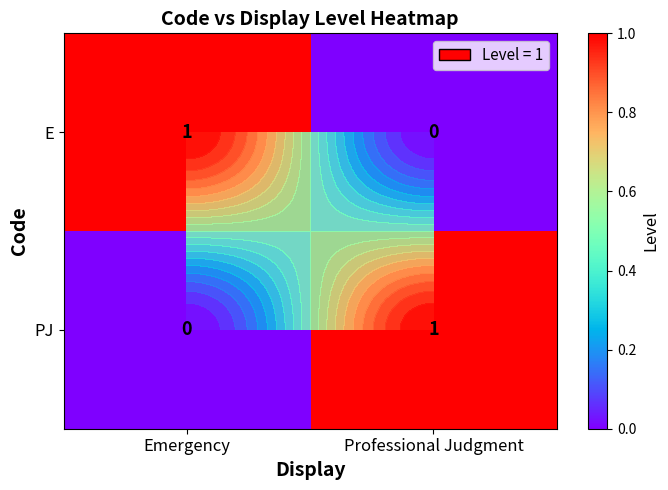

What is the spread (max minus min) of values at Emergency?

1